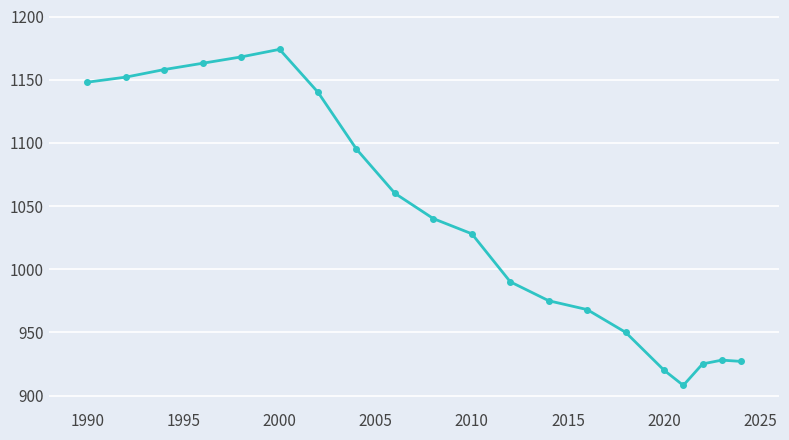

How many categories are shown in the chart?

20